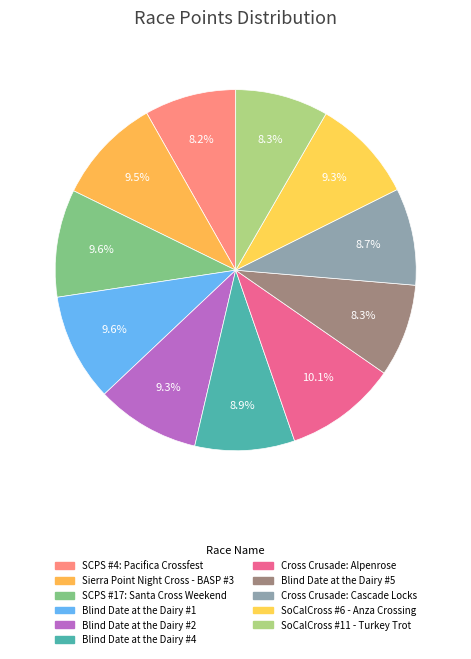

How many slices are in this pie chart?

11